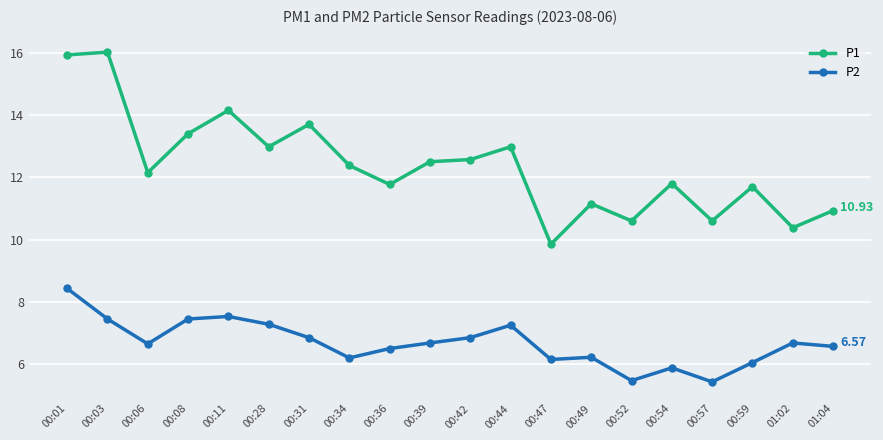

What position from the right is 01:04?

1